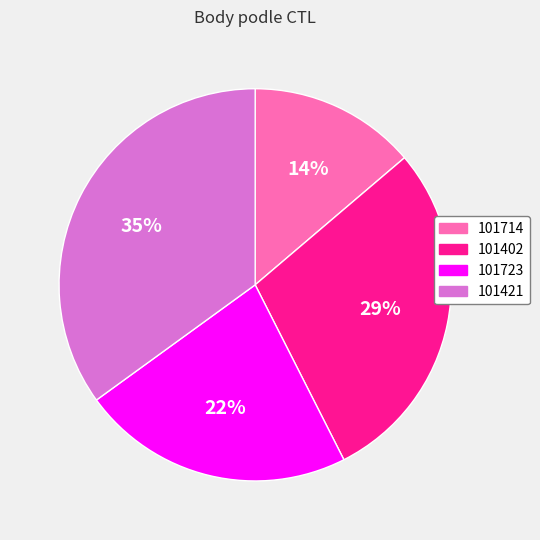

To the nearest percent, what percentage of the pie is 101723?

22%